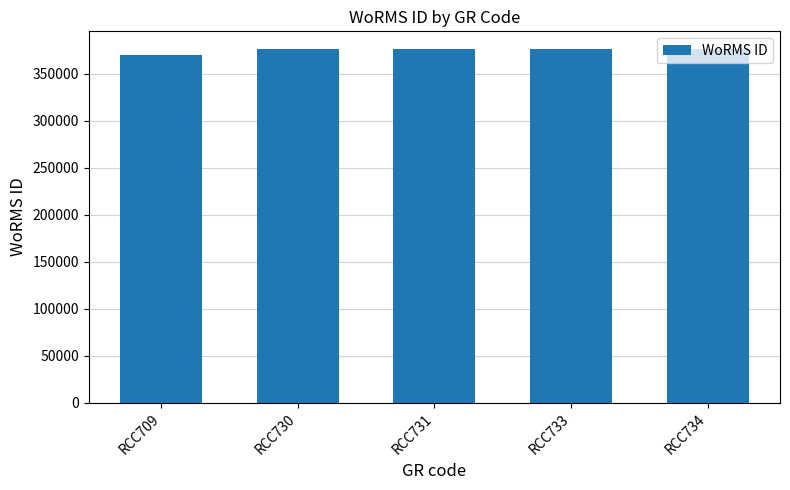

Approximately how many times larger is the value at RCC709 compared to RCC730?

1.0